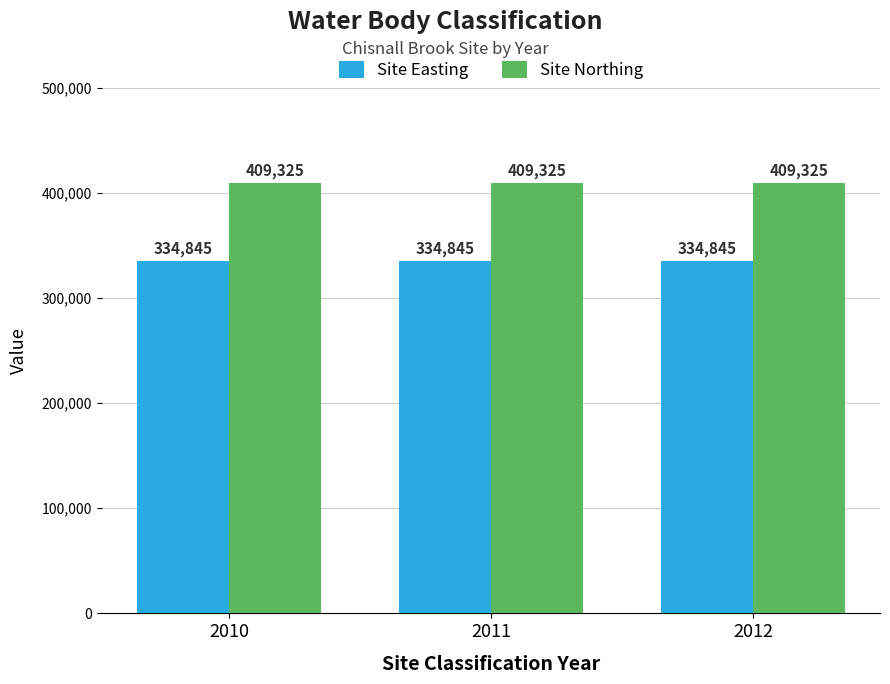

What is the minimum value shown in the chart?

334845